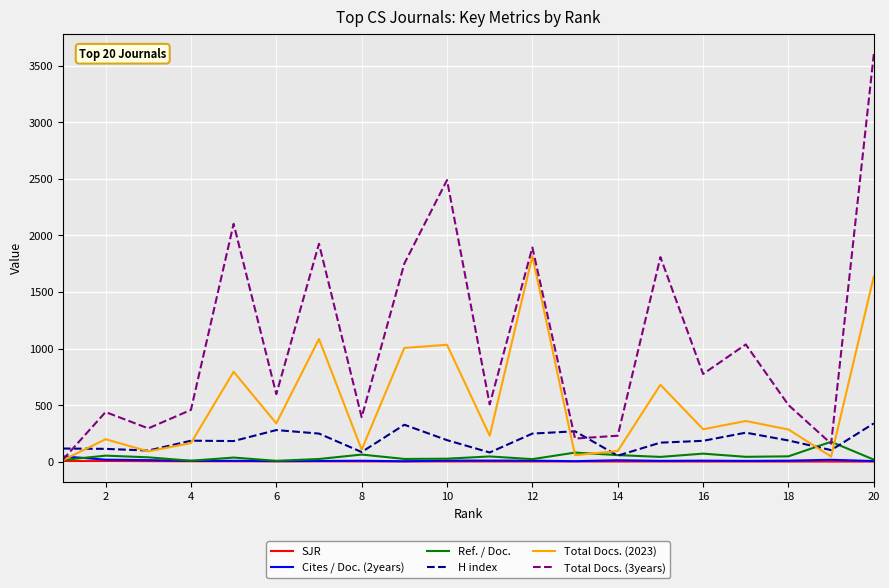

True or false: H index and Total Docs. (3years) cross at least once.

True